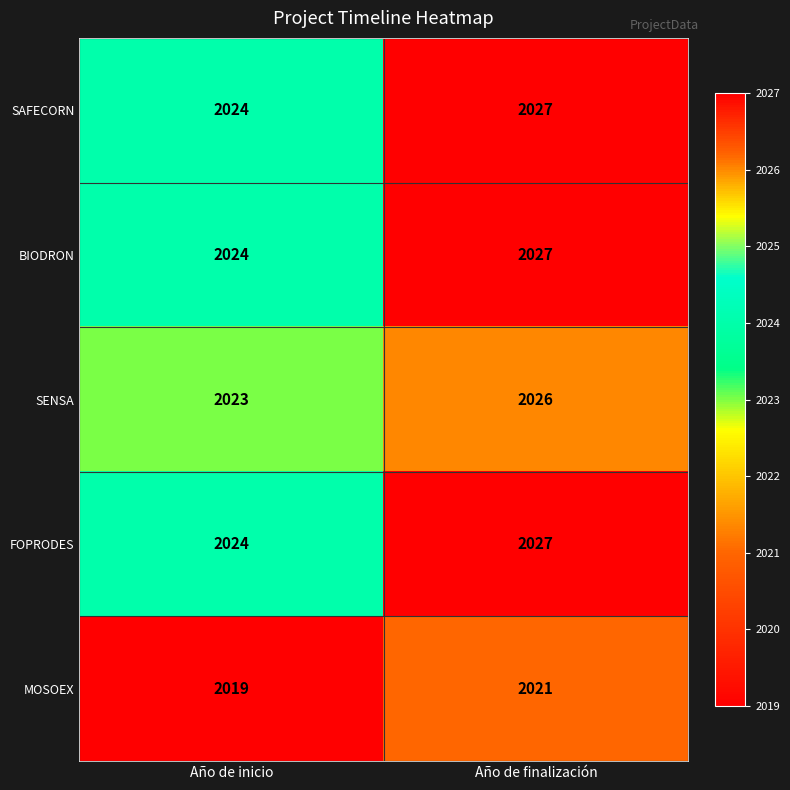

What is the difference between the BIODRON values at Año de inicio and Año de finalización?

3